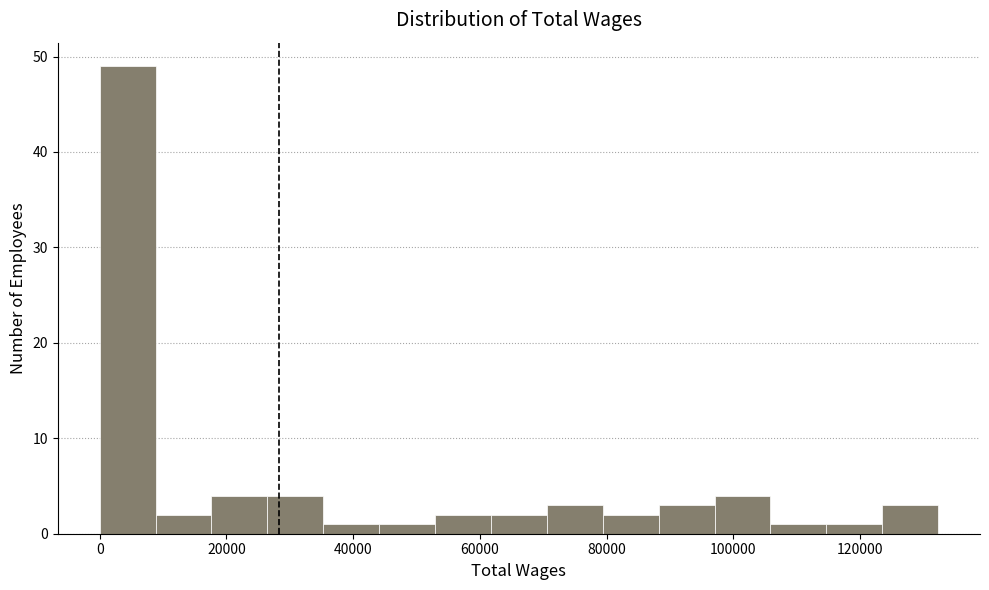

Reading left to right, list every bar in this chart as the range it spans on the x-axis followed by its height. Neither the bar edges nor the heights are printed on the chart, so give them approximately, as read against the axes.

0 to 8000: 49
8000 to 18000: 2
18000 to 26000: 4
26000 to 36000: 4
36000 to 44000: 1
44000 to 52000: 1
52000 to 62000: 2
62000 to 70000: 2
70000 to 80000: 3
80000 to 88000: 2
88000 to 98000: 3
98000 to 106000: 4
106000 to 114000: 1
114000 to 124000: 1
124000 to 132000: 3